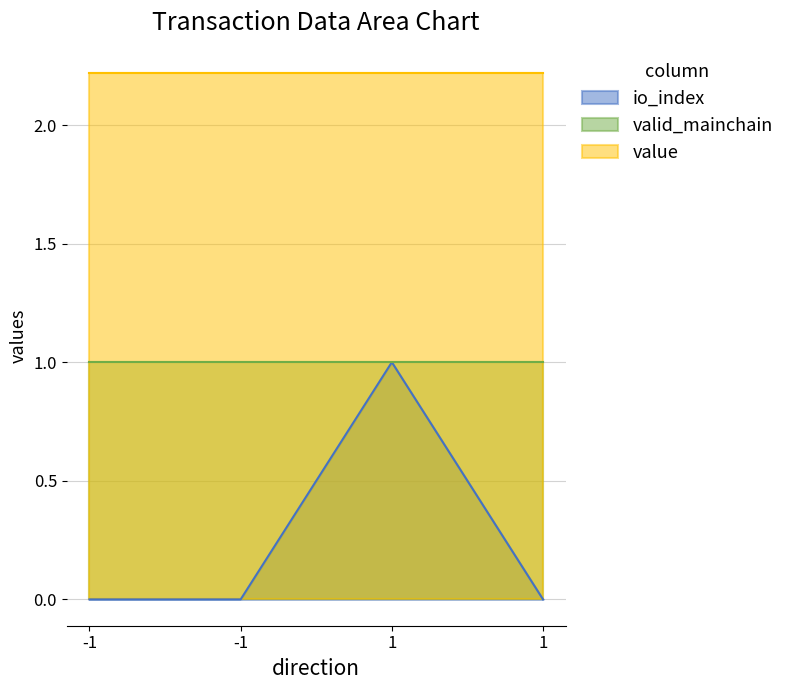

Between 1 and 1, which series saw the biggest shift?

io_index